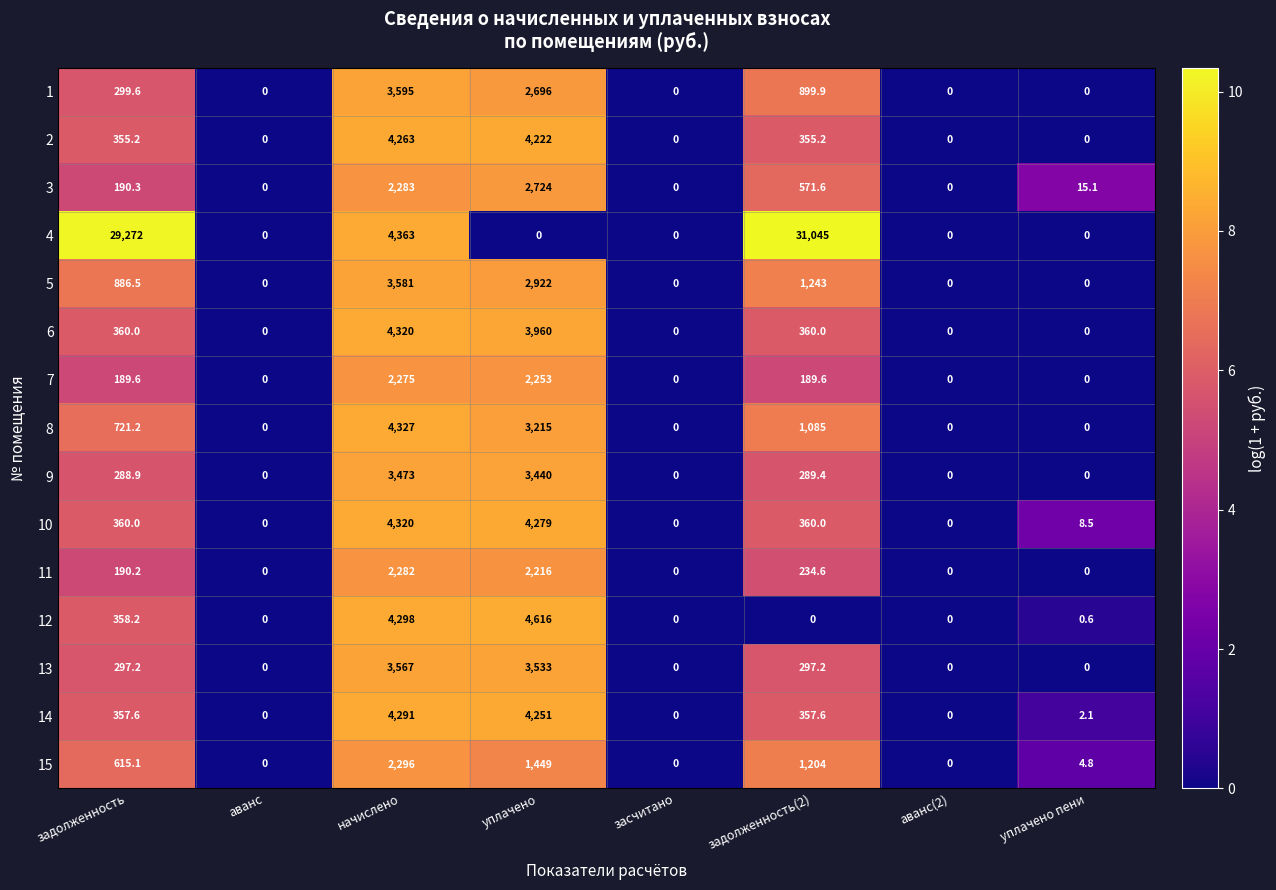

At начислено, list the series in order from smallest to largest.

7, 11, 3, 15, 9, 13, 5, 1, 2, 14, 12, 6, 10, 8, 4